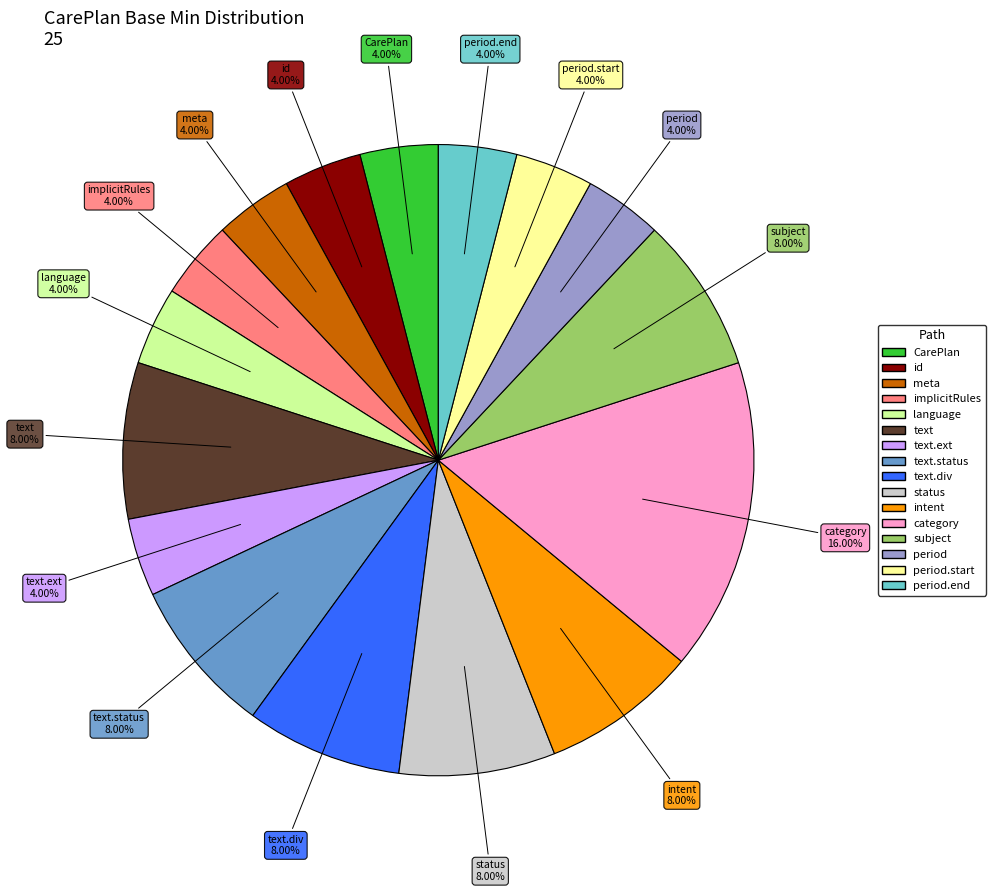

Does any single category account for the majority?

No